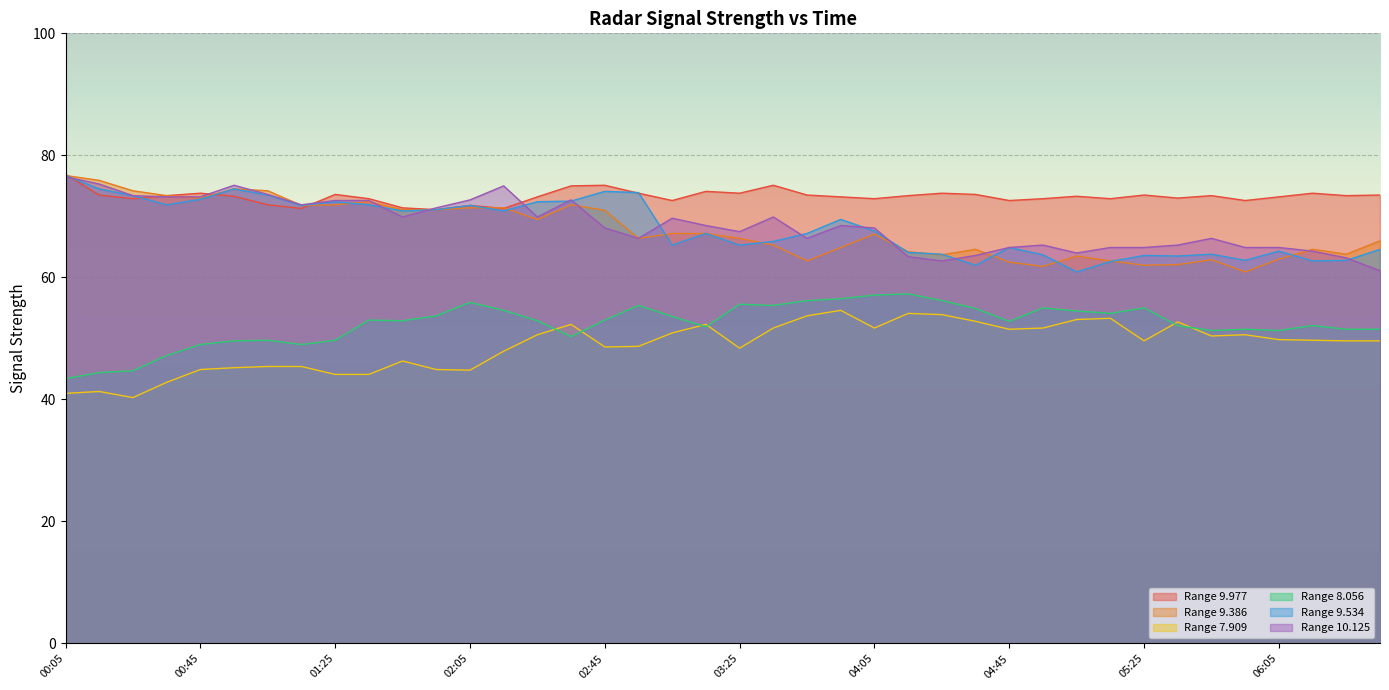

True or false: 9.534 and 9.977 cross at least once.

True